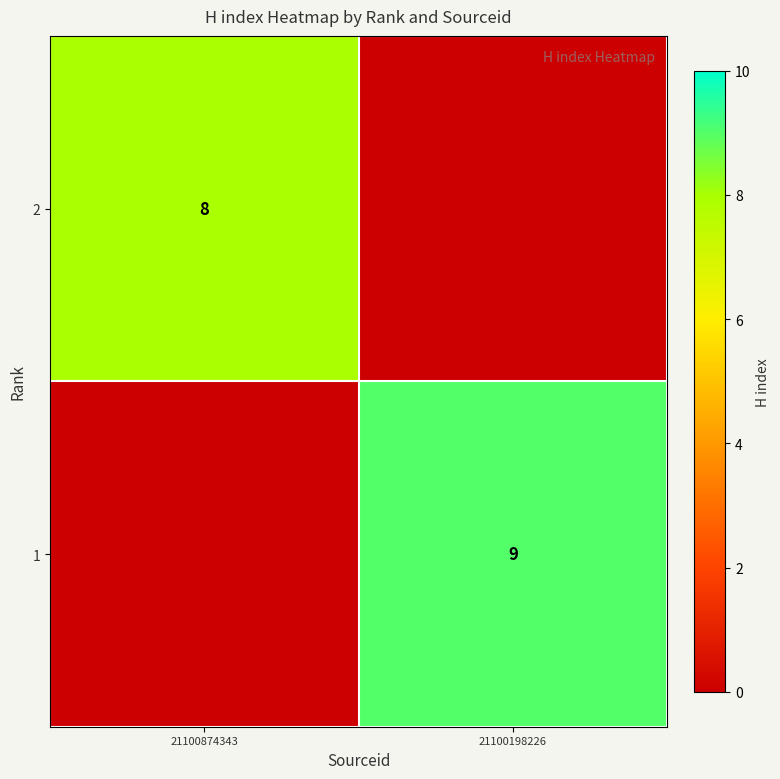

The value of 1 at 21100198226 is 9. True or false?

True